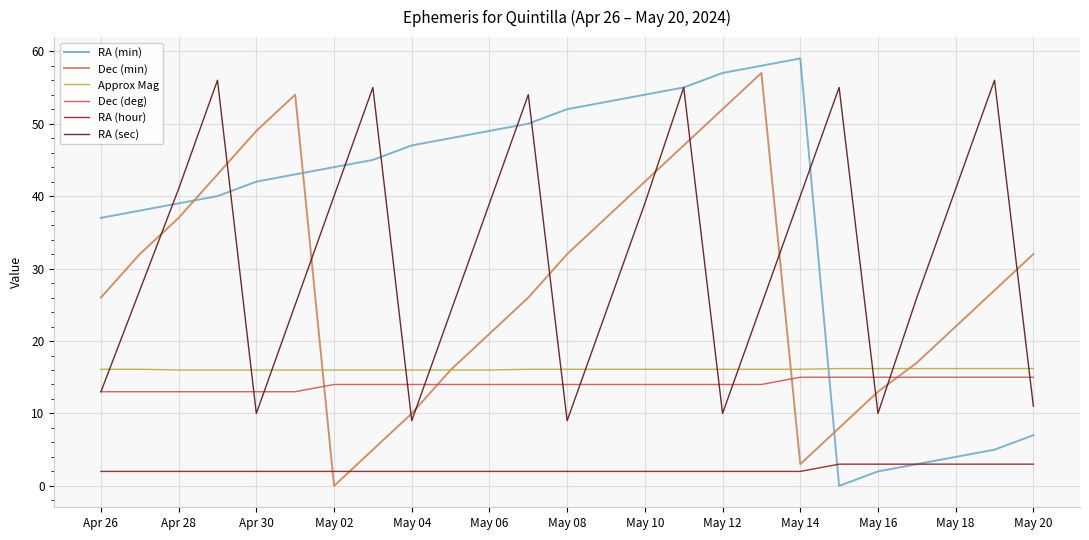

Does the chart display data point markers on the line(s)?

No